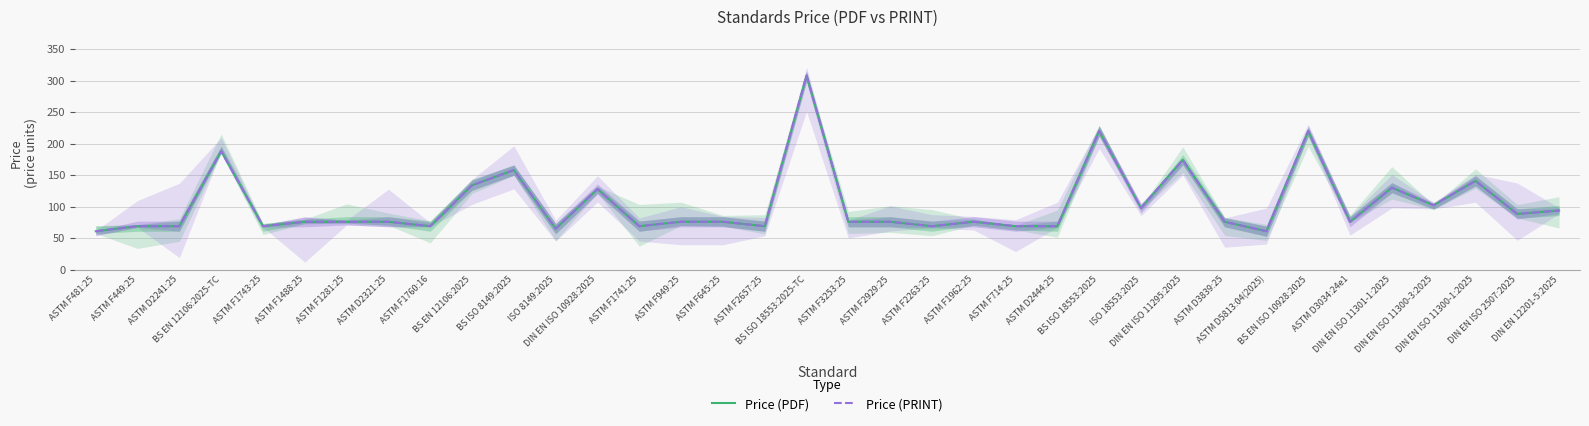

True or false: Price (PDF) has a value of 76.0 at ASTM F2929:25.

True